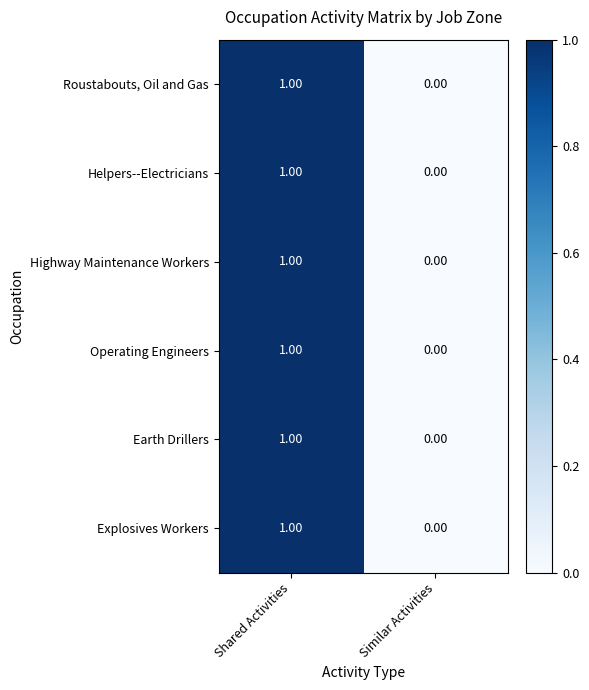

At which label is Roustabouts, Oil and Gas closest to 0?

Similar Activities